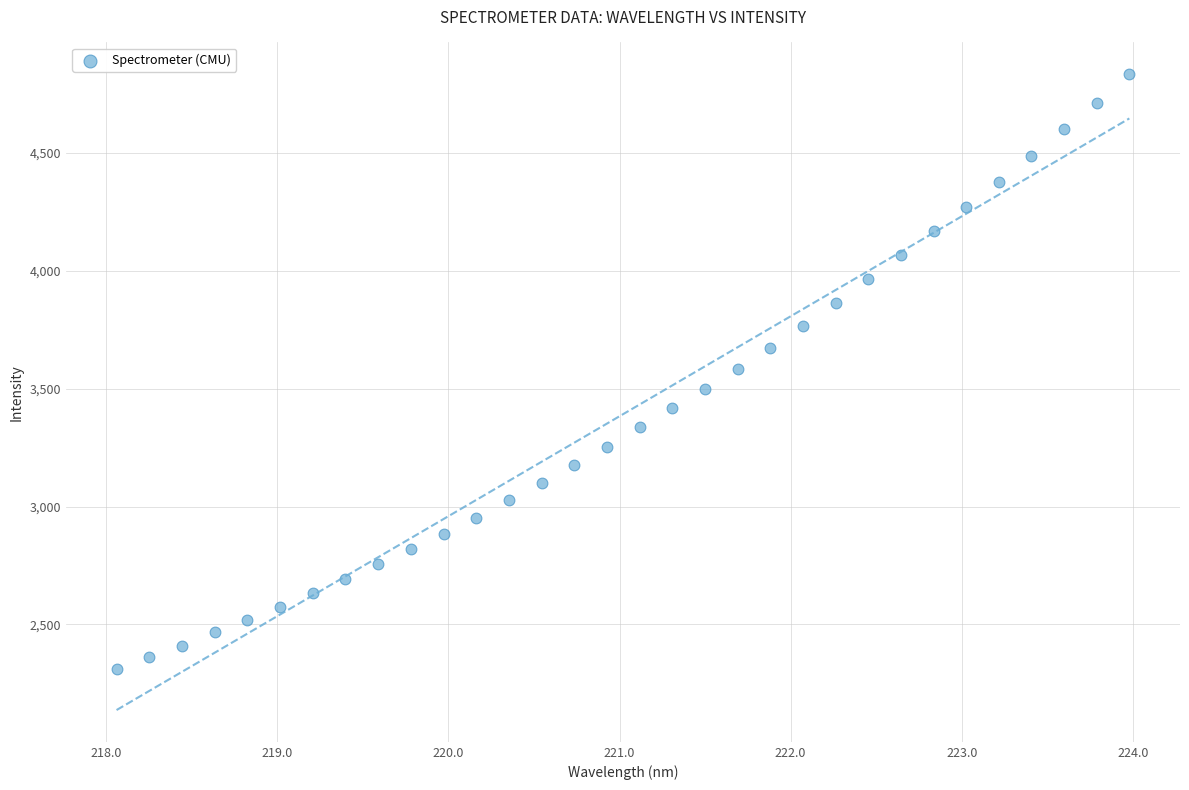

What is the range of Y values (max minus min)?

2523.7